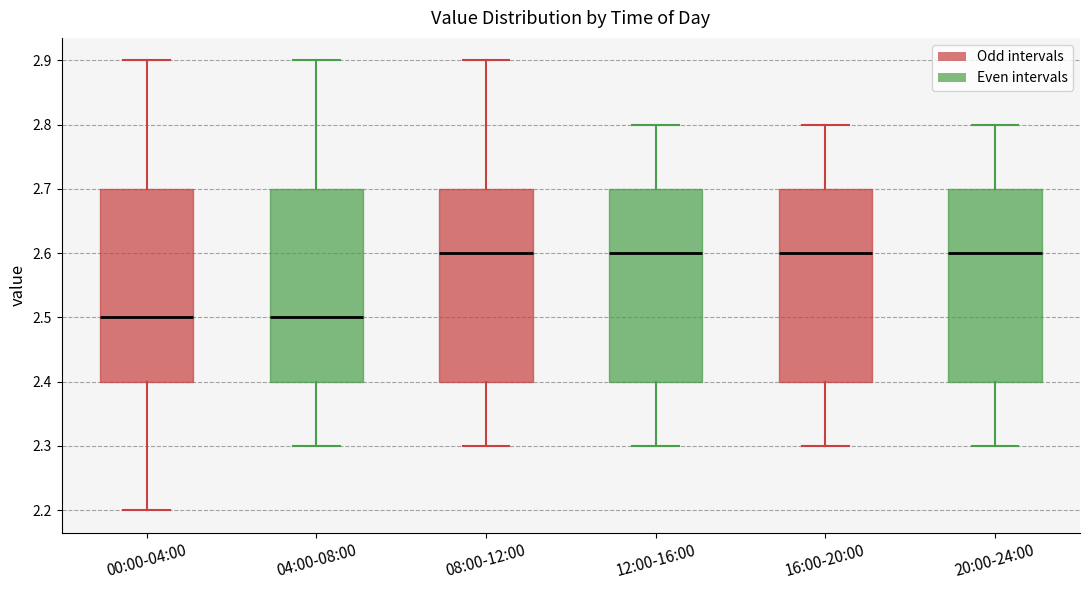

Reading left to right, read every box against the y-axis: the position of its median line, the range the box covers, and the ends of its whiskers. The values are not printed on the chart, so give them approximately, as read against the axis.

00:00-04:00: median 2.5, box 2.4 to 2.7, whiskers 2.2 to 2.9
04:00-08:00: median 2.5, box 2.4 to 2.7, whiskers 2.3 to 2.9
08:00-12:00: median 2.6, box 2.4 to 2.7, whiskers 2.3 to 2.9
12:00-16:00: median 2.6, box 2.4 to 2.7, whiskers 2.3 to 2.8
16:00-20:00: median 2.6, box 2.4 to 2.7, whiskers 2.3 to 2.8
20:00-24:00: median 2.6, box 2.4 to 2.7, whiskers 2.3 to 2.8